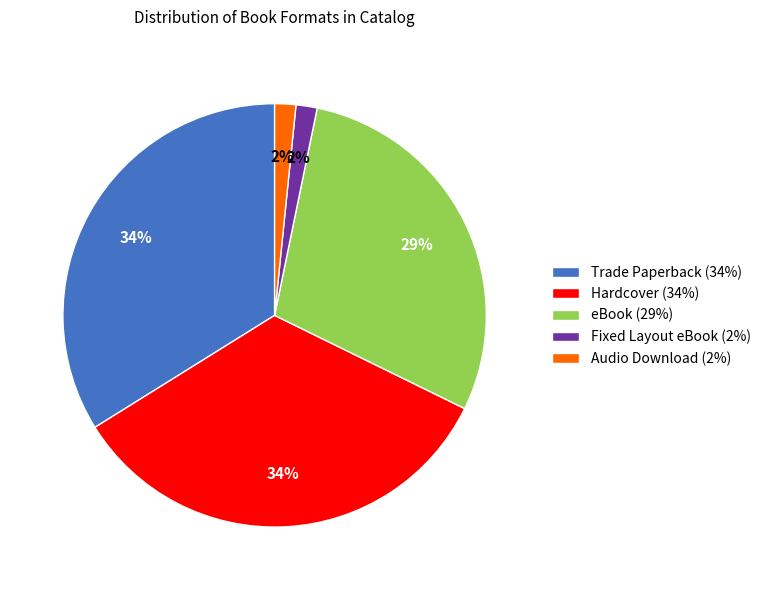

Is it true that eBook is 29% of the pie?

True